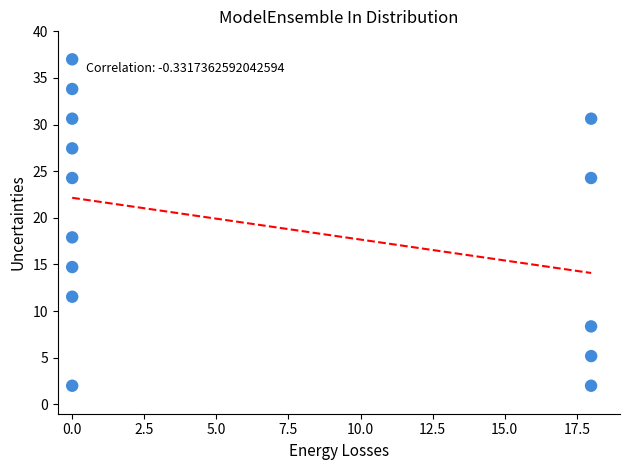

What Y value in the scatter plot is closest to 19?

17.9